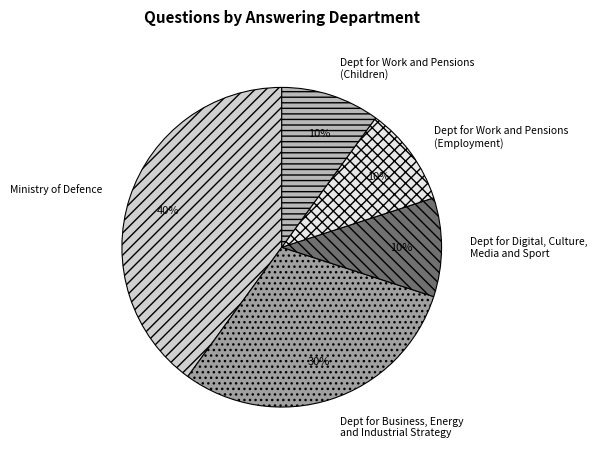

Combined, do Dept for Work and Pensions (Employment) and Dept for Digital, Culture, Media and Sport account for over 50%?

No